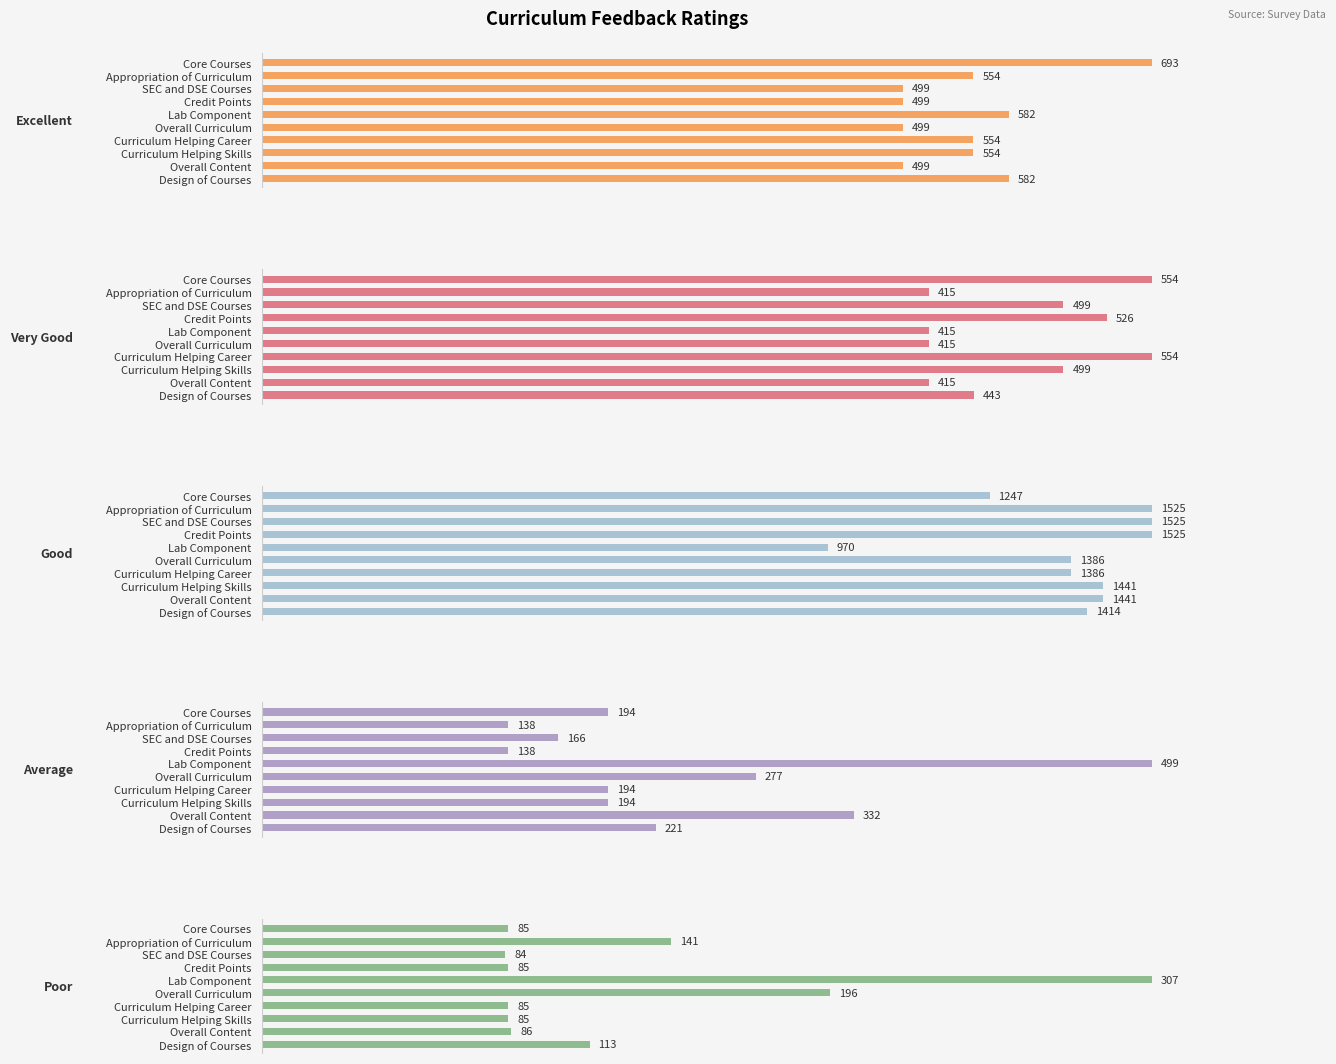

The value of Excellent at Overall Curriculum is 157. True or false?

False